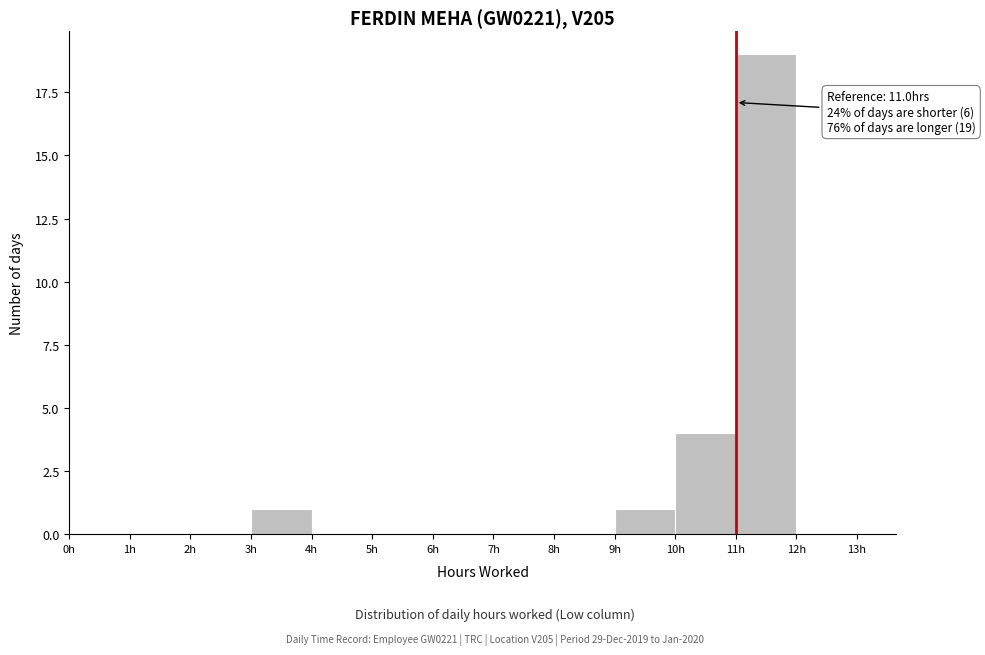

Over which range of the x-axis is the bar tallest?

11 to 12